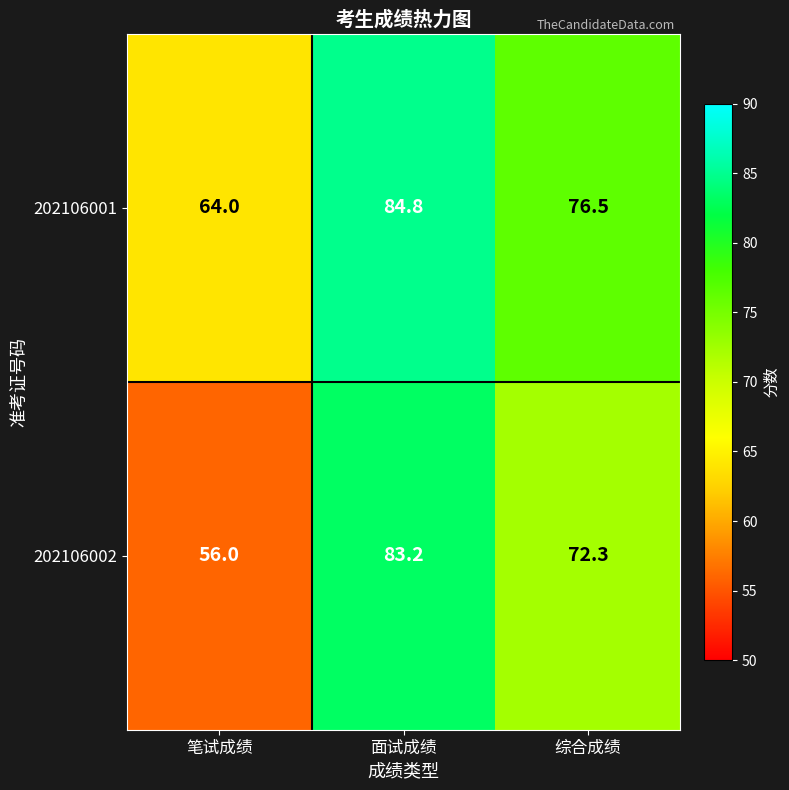

Count the number of data series in this chart.

2